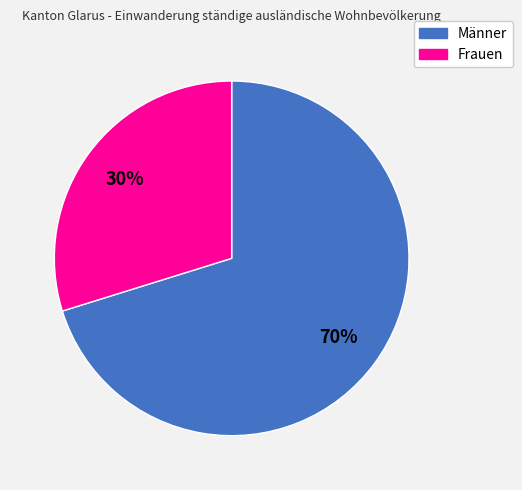

Combined, do Frauen and Männer account for over 50%?

Yes